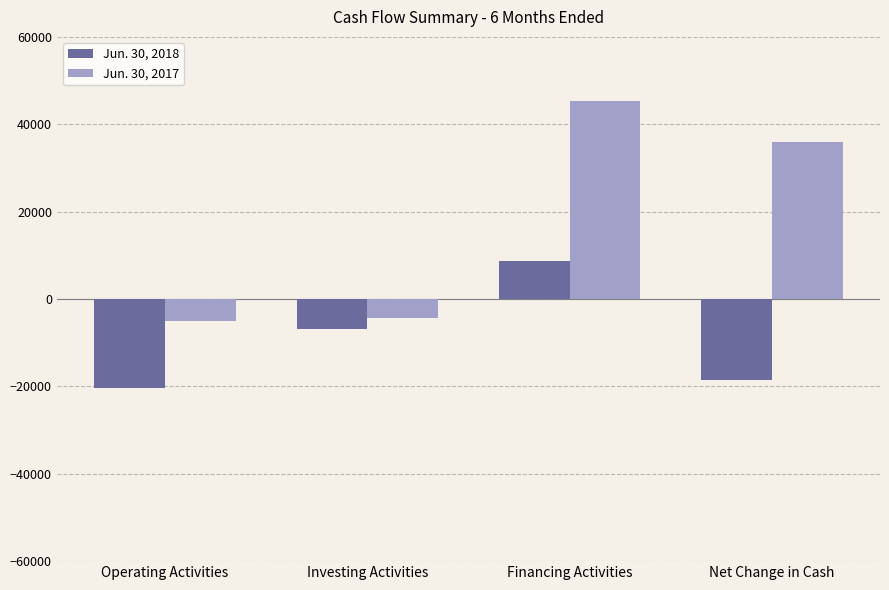

Reading left to right, extract all data points from this chart.

Jun. 30, 2018: Operating Activities=-20327	Investing Activities=-6946	Financing Activities=8636	Net Change in Cash=-18637
Jun. 30, 2017: Operating Activities=-5036	Investing Activities=-4292	Financing Activities=45347	Net Change in Cash=36019